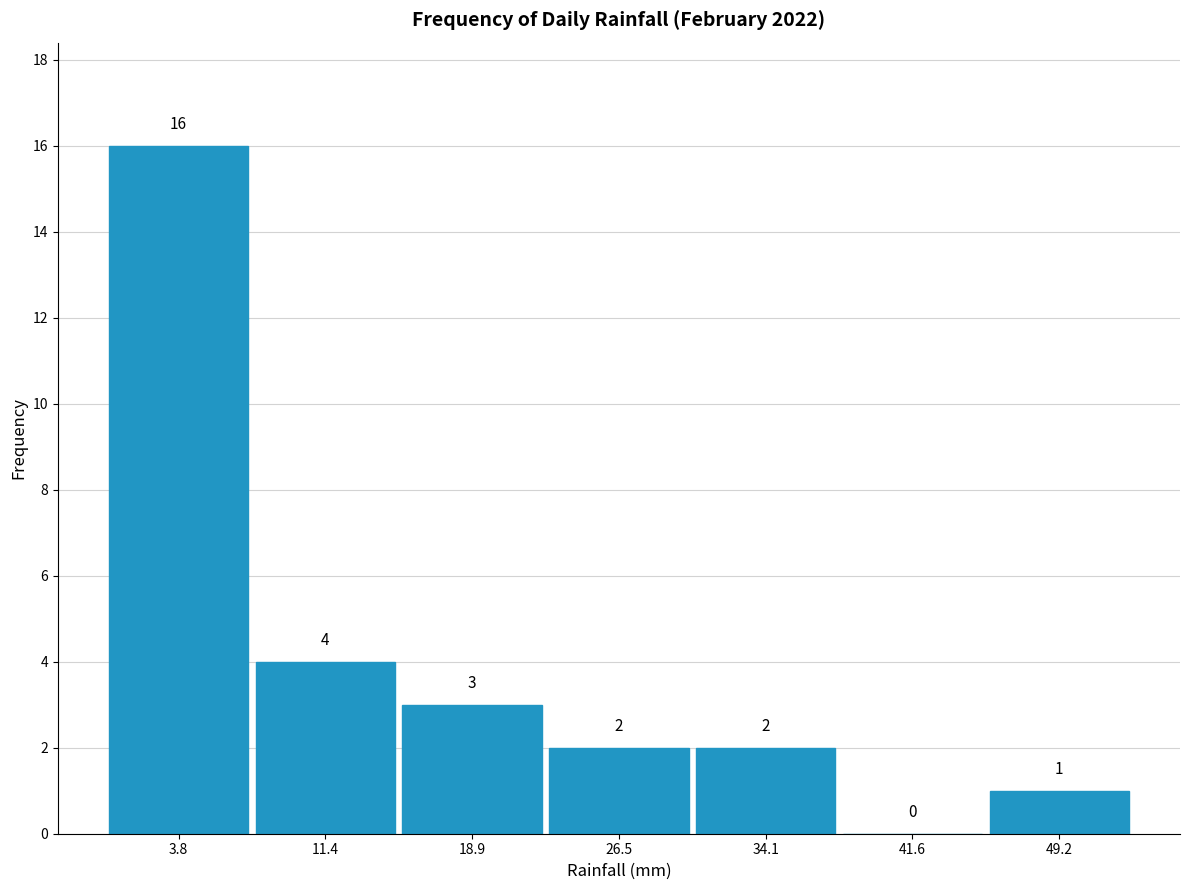

Which range on the x-axis has the tallest bar?

0 to 8